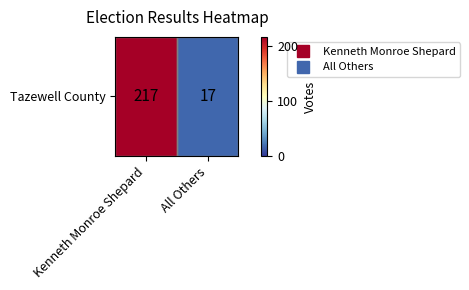

Reading right to left, transcribe all the data shown in this chart.

All Others=17	Kenneth Monroe Shepard=217